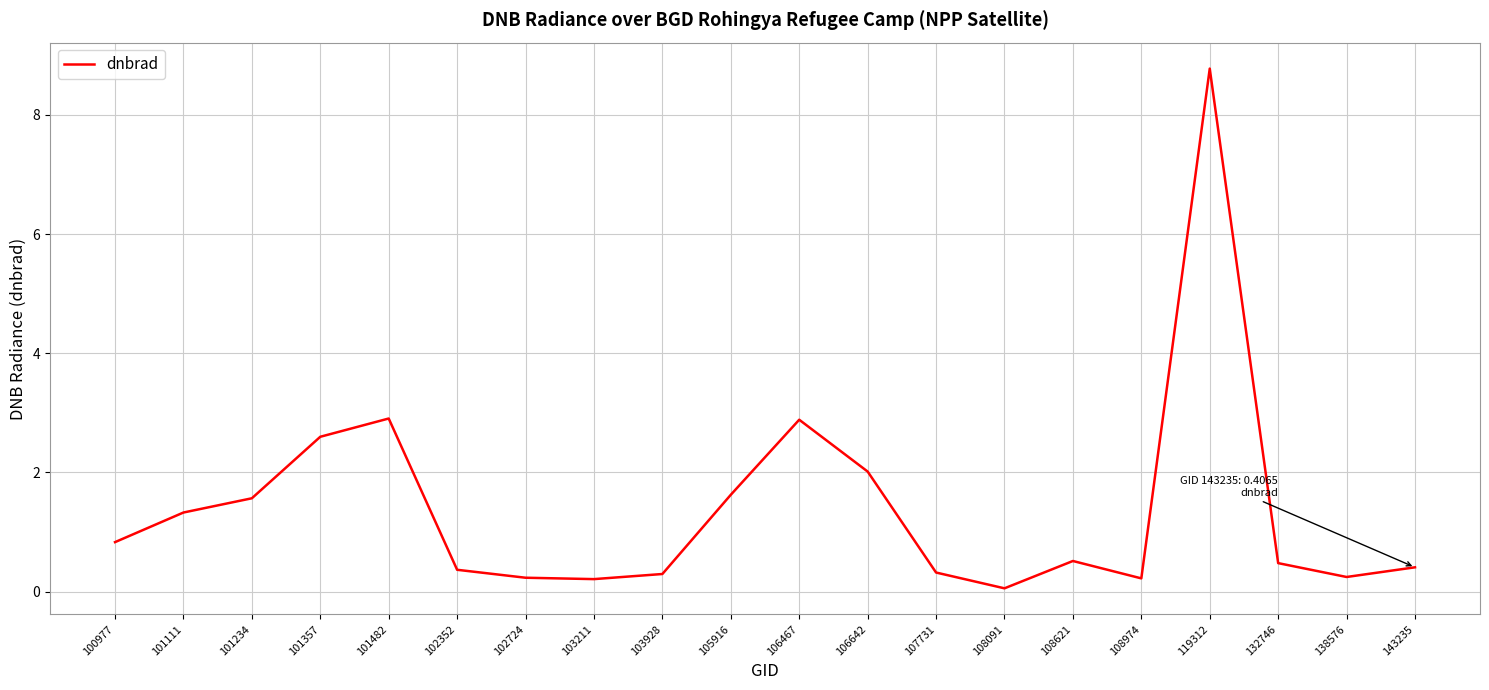

The chart shows a value of 1.3 at 101111. True or false?

True